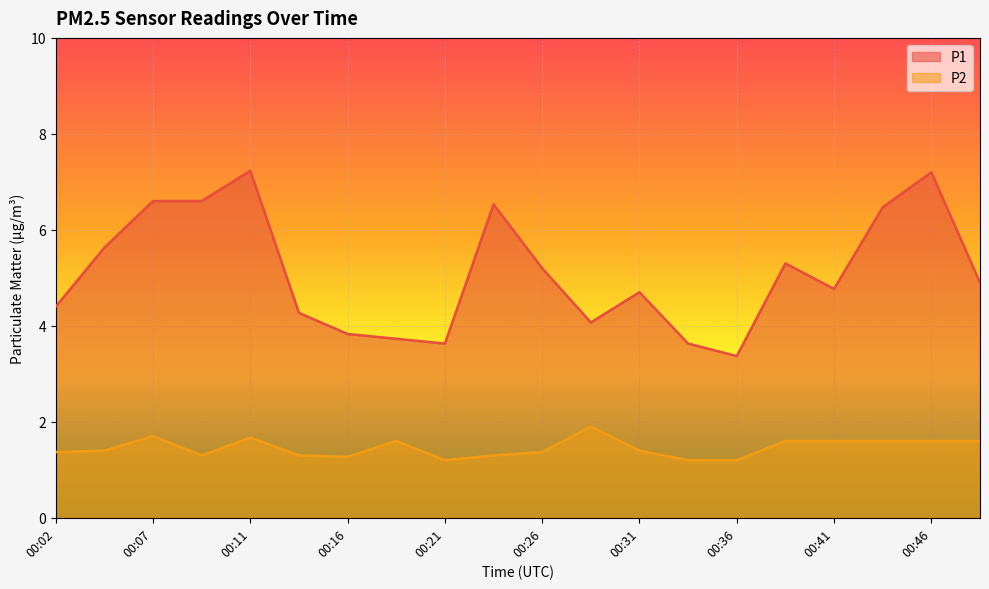

Where is the first local minimum for P2?

00:09